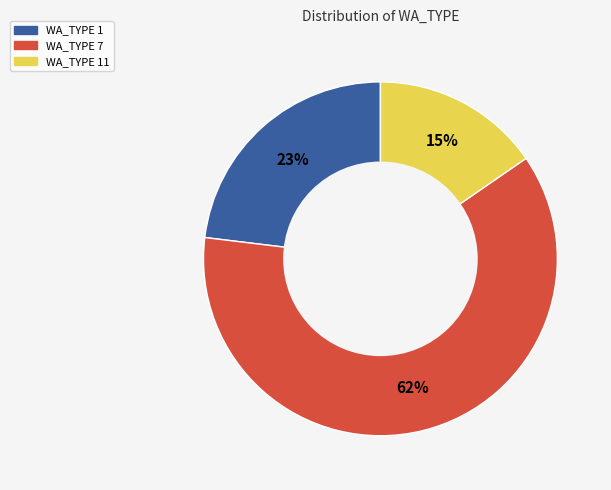

Is there a majority slice in this chart?

Yes